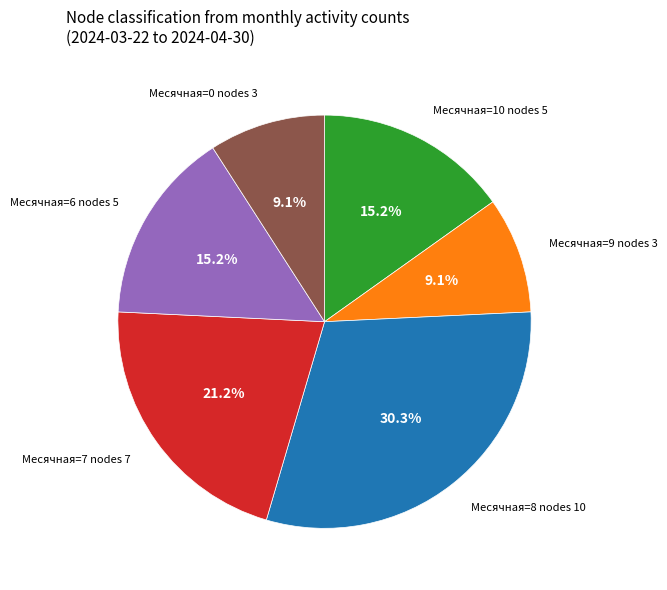

Is there a majority slice in this chart?

No